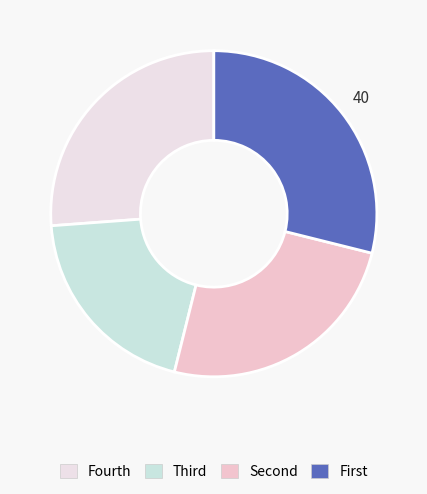

How many segments does this pie chart have?

4